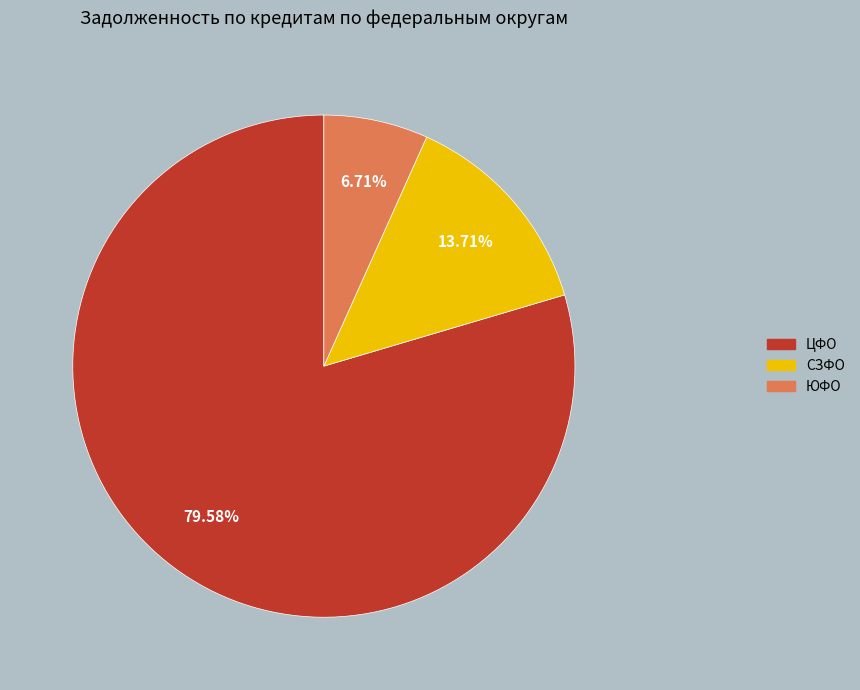

Is there any slice that represents more than half of the pie?

Yes